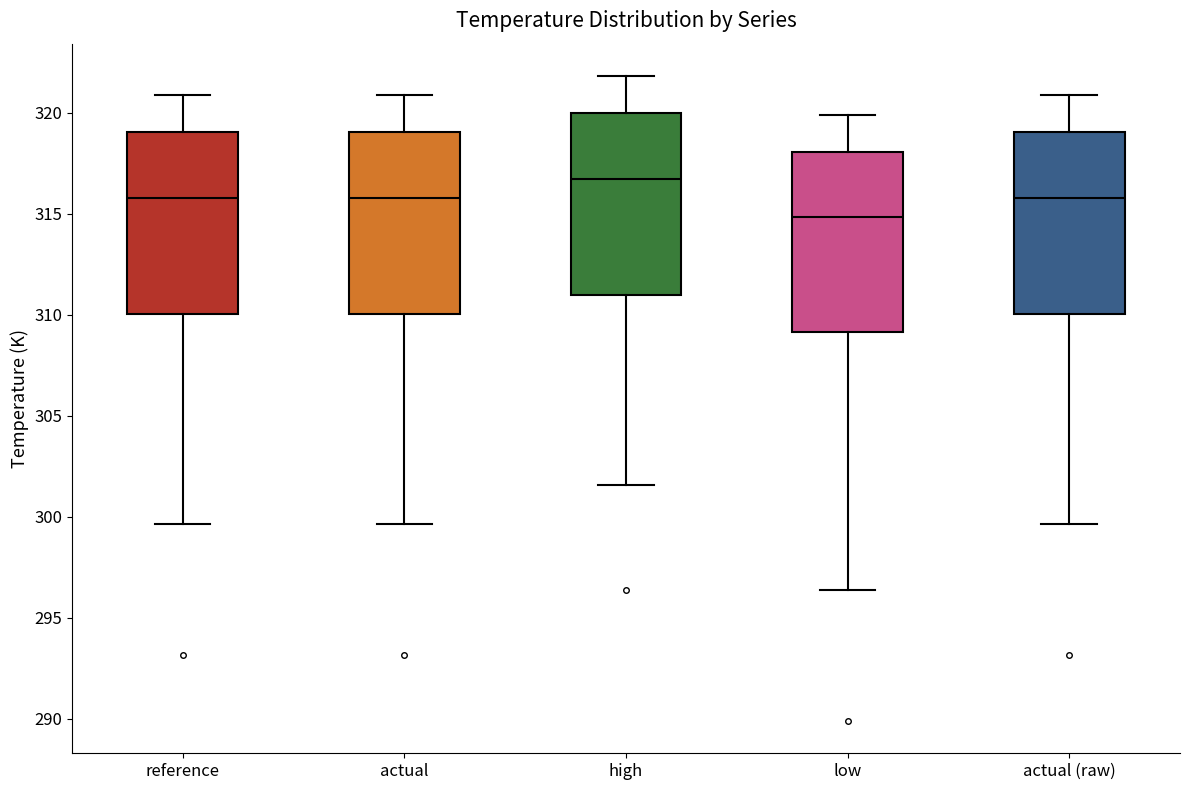

Reading left to right, transcribe this box plot: for each box, give where its median line is, the range the box spans, and where its two whiskers end, as read against the y-axis. The values are not printed on the chart, so give them approximately, as read against the axis.

reference: median 316.0, box 310.0 to 319.0, whiskers 299.5 to 321.0
actual: median 316.0, box 310.0 to 319.0, whiskers 299.5 to 321.0
high: median 316.5, box 311.0 to 320.0, whiskers 301.5 to 322.0
low: median 315.0, box 309.0 to 318.0, whiskers 296.5 to 320.0
actual (raw): median 316.0, box 310.0 to 319.0, whiskers 299.5 to 321.0